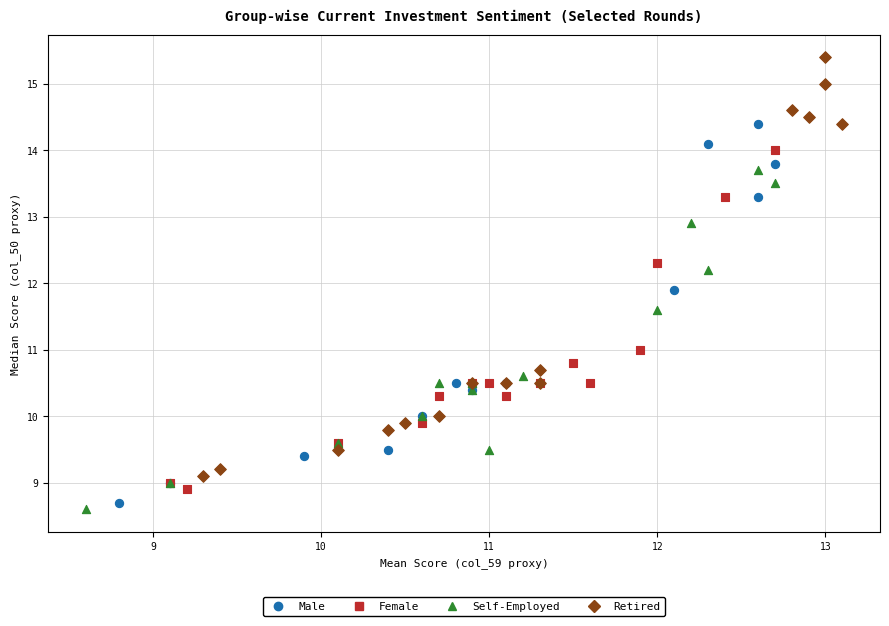

Which series has the widest spread of Y values?

Retired